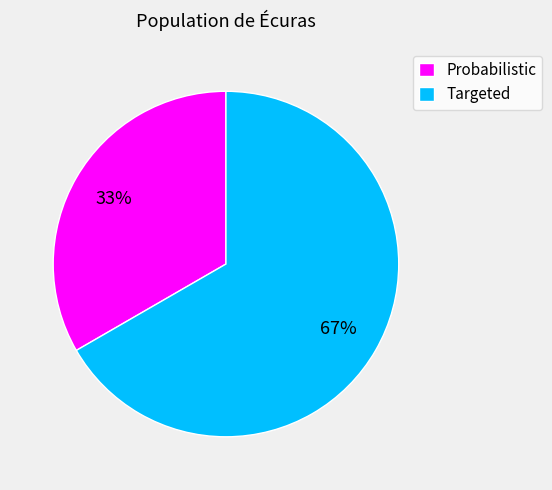

Do Probabilistic and Targeted together represent more than half of the pie?

Yes